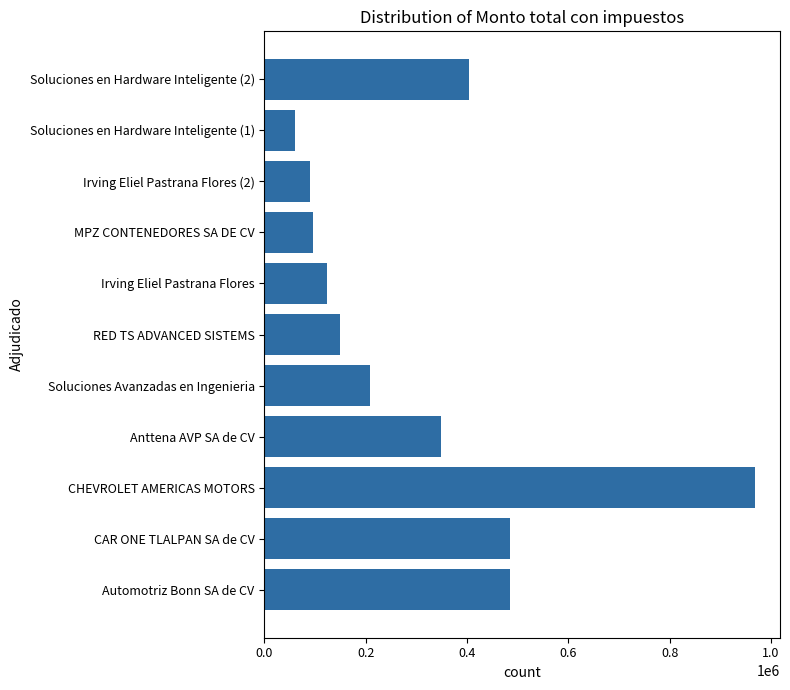

How many categories are shown in the chart?

11